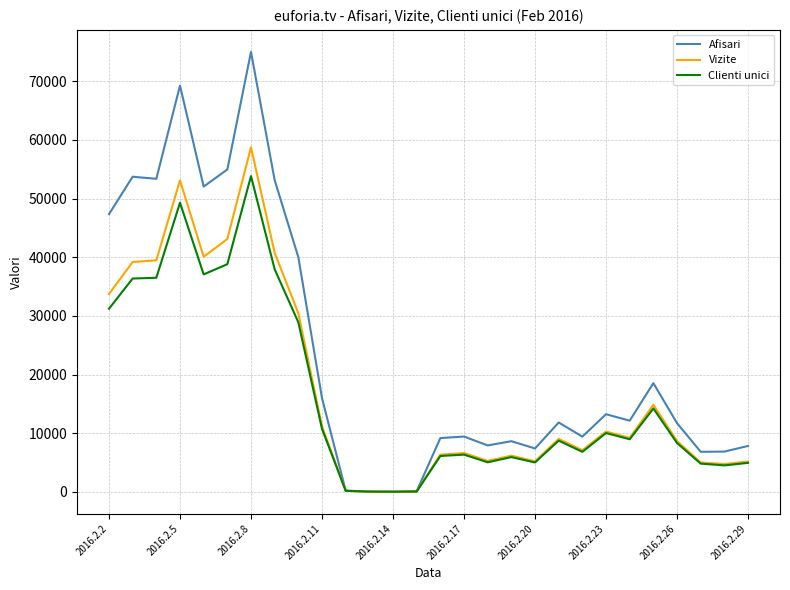

How many lines are shown in the chart?

3